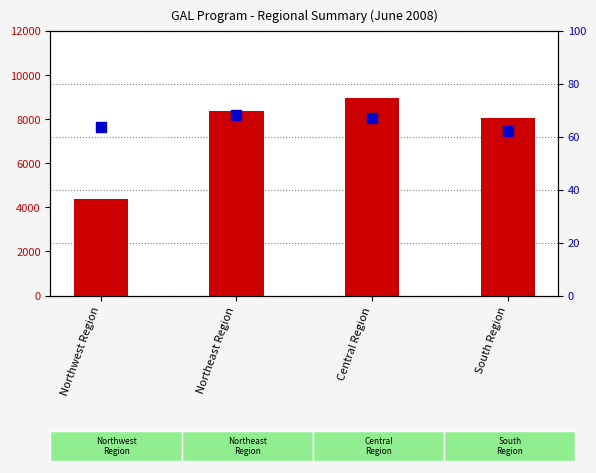

At which category is the sum across all series the highest?

Central Region